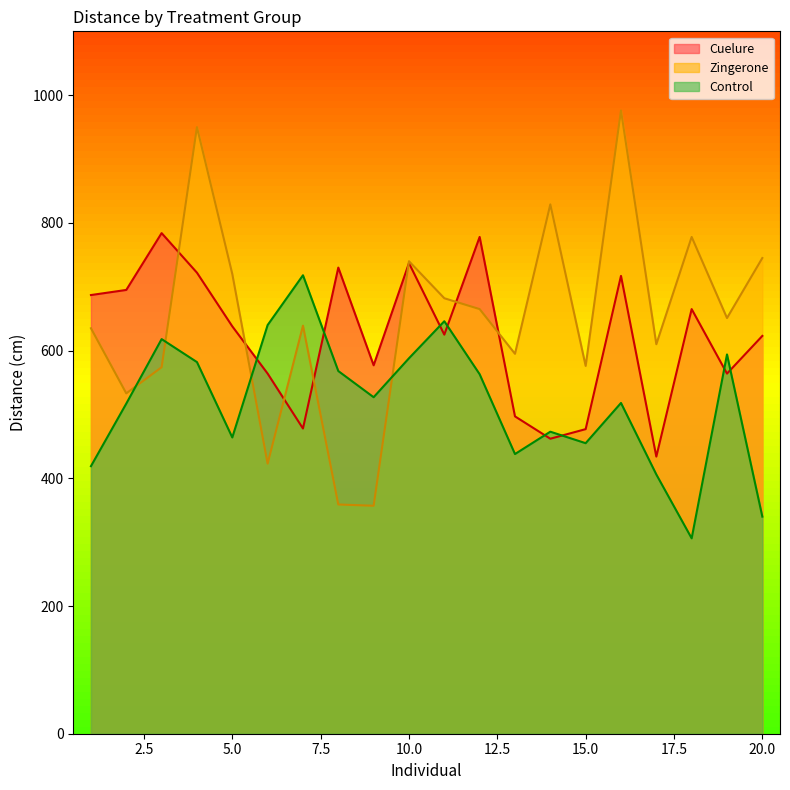

Count the number of data series in this chart.

3